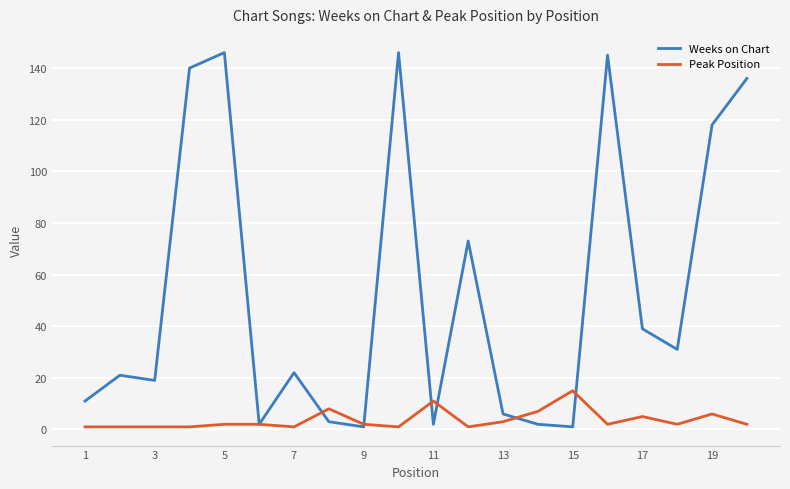

Which series has the largest total across all categories?

Weeks on Chart